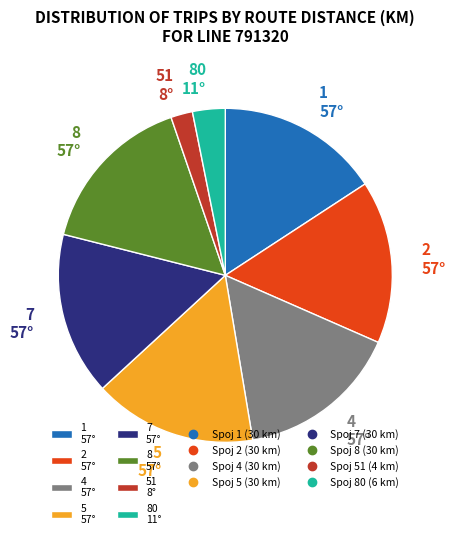

Which category has the smallest portion of the pie?

51 8°